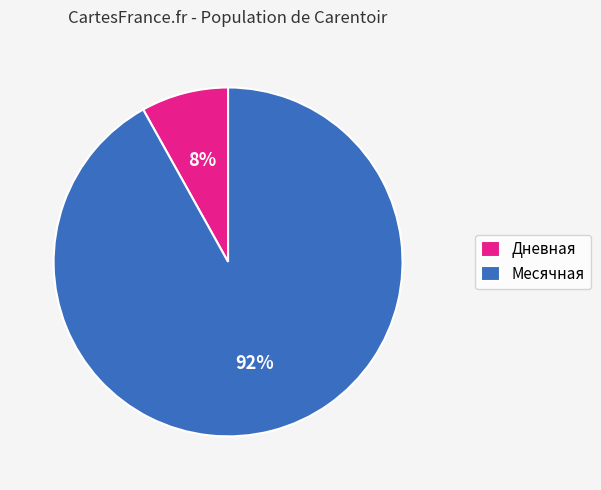

Do Месячная and Дневная together represent more than half of the pie?

Yes